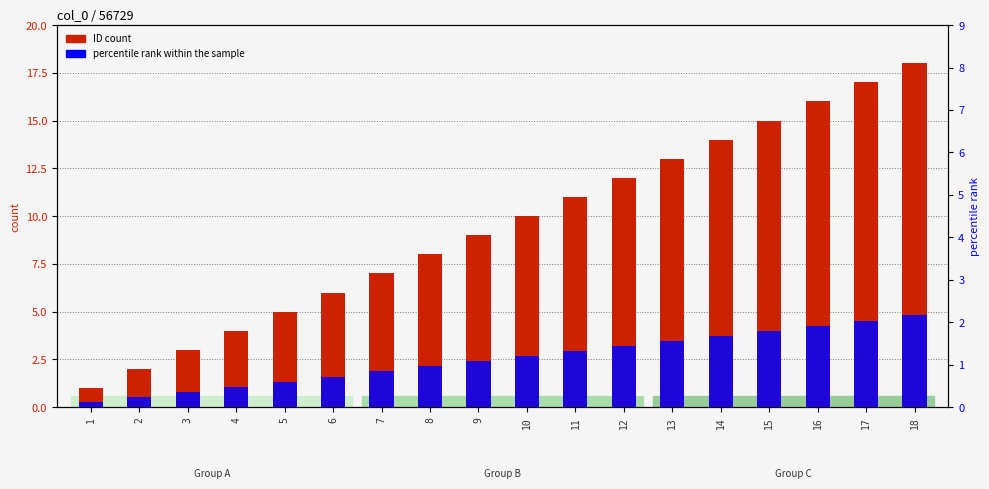

Where is percentile rank within the sample nearest to the value 1?

8